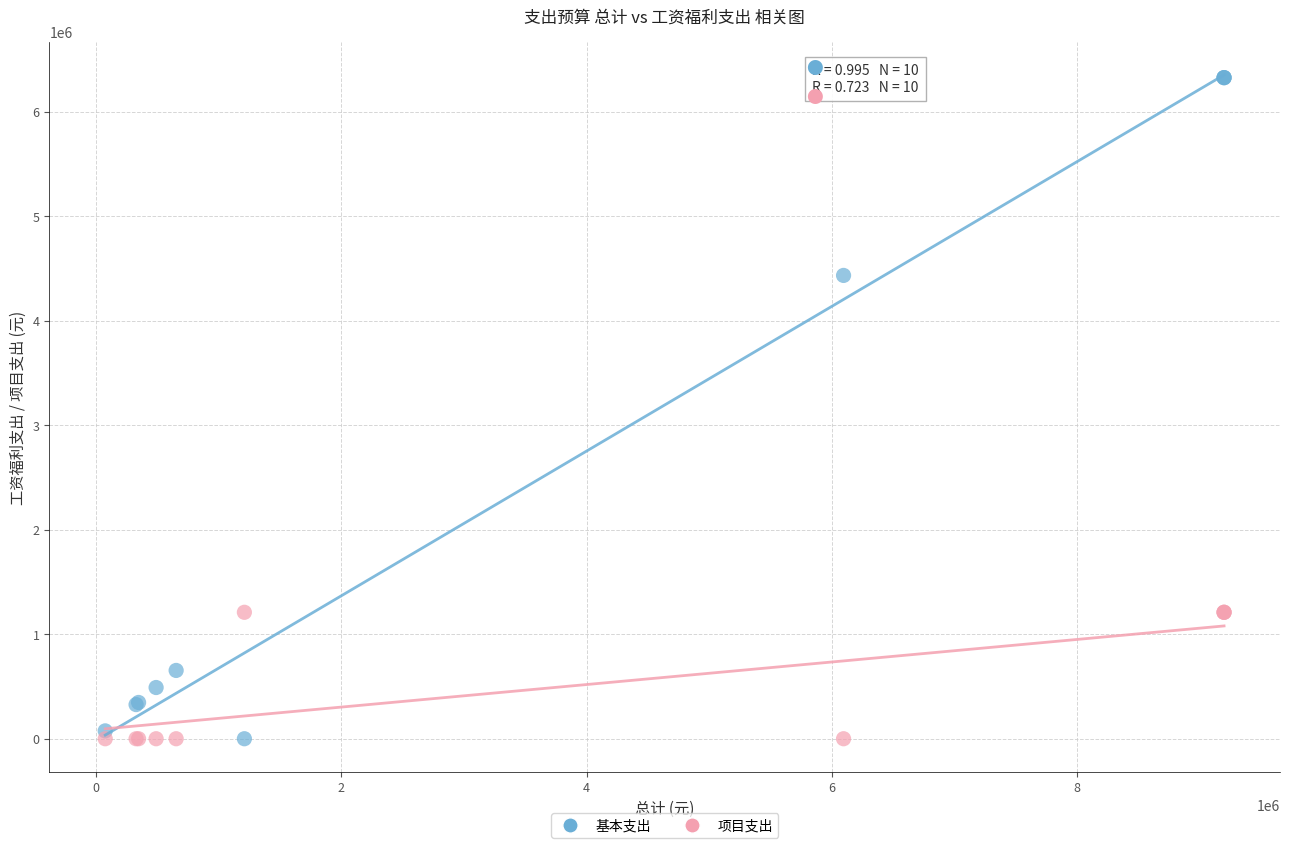

In the 基本支出 series, what Y value is closest to 3163363?

4433835.8